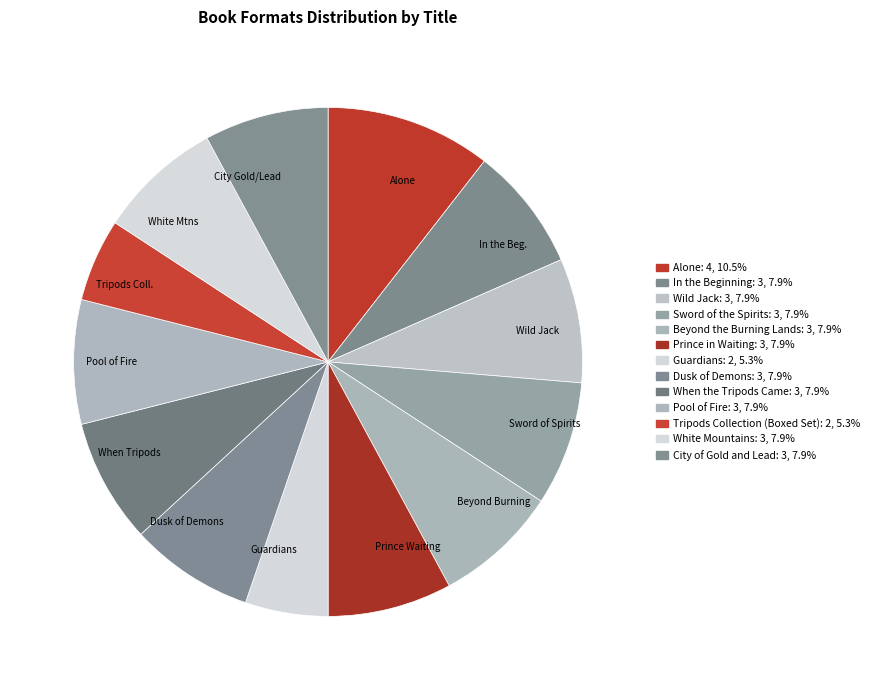

How many segments does this pie chart have?

13